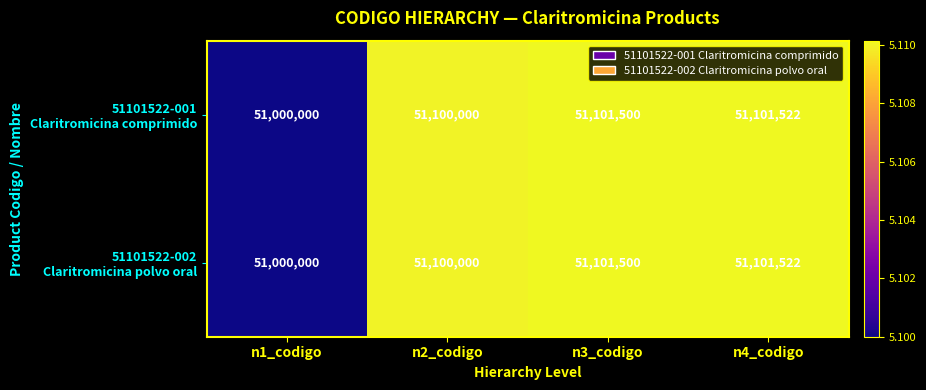

At which category is the sum across all series the highest?

n4_codigo